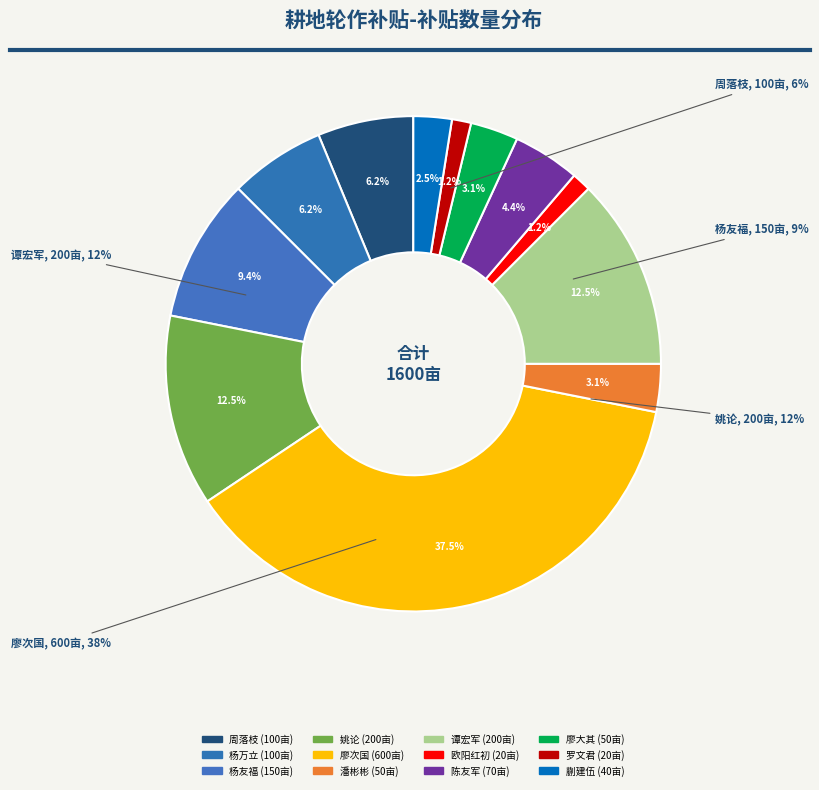

What percentage do 姚论 and 杨万立 together represent?

18.8%